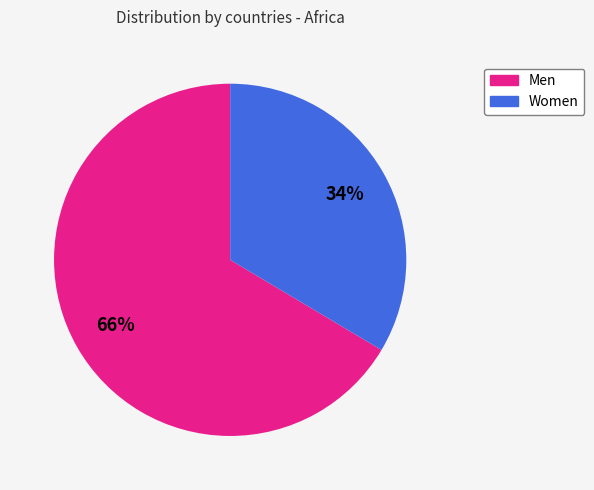

Do Women and Men together represent more than half of the pie?

Yes